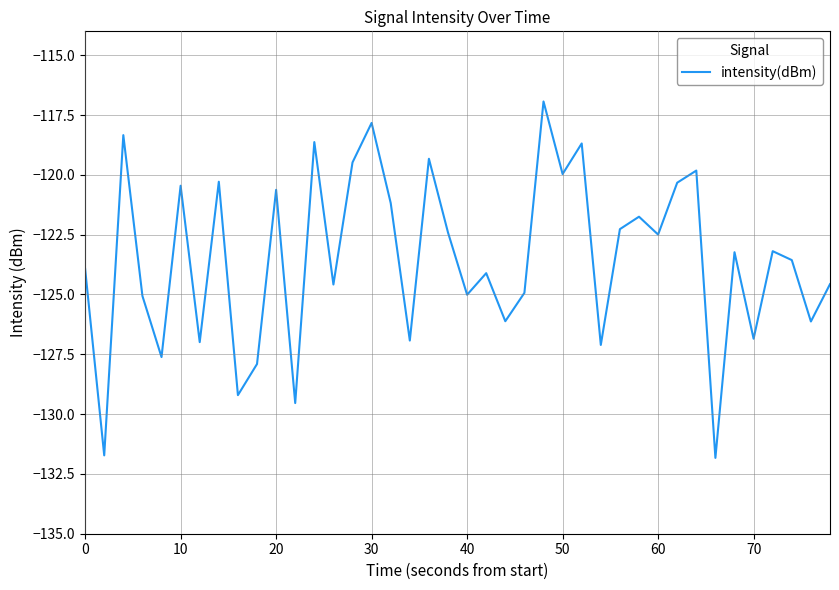

What is the minimum value shown in the chart?

-131.8